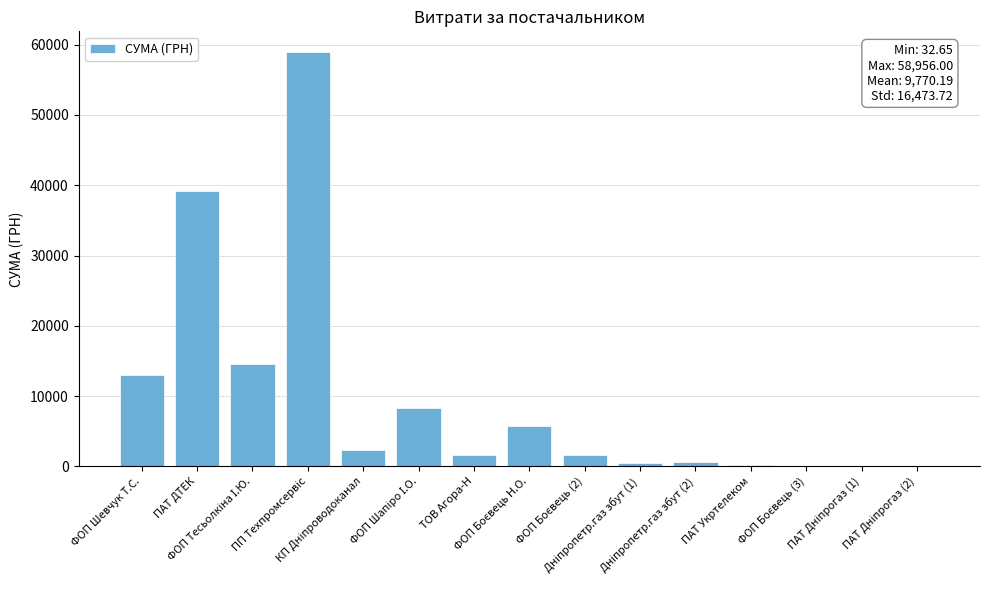

What is the sum of all values?

146552.8